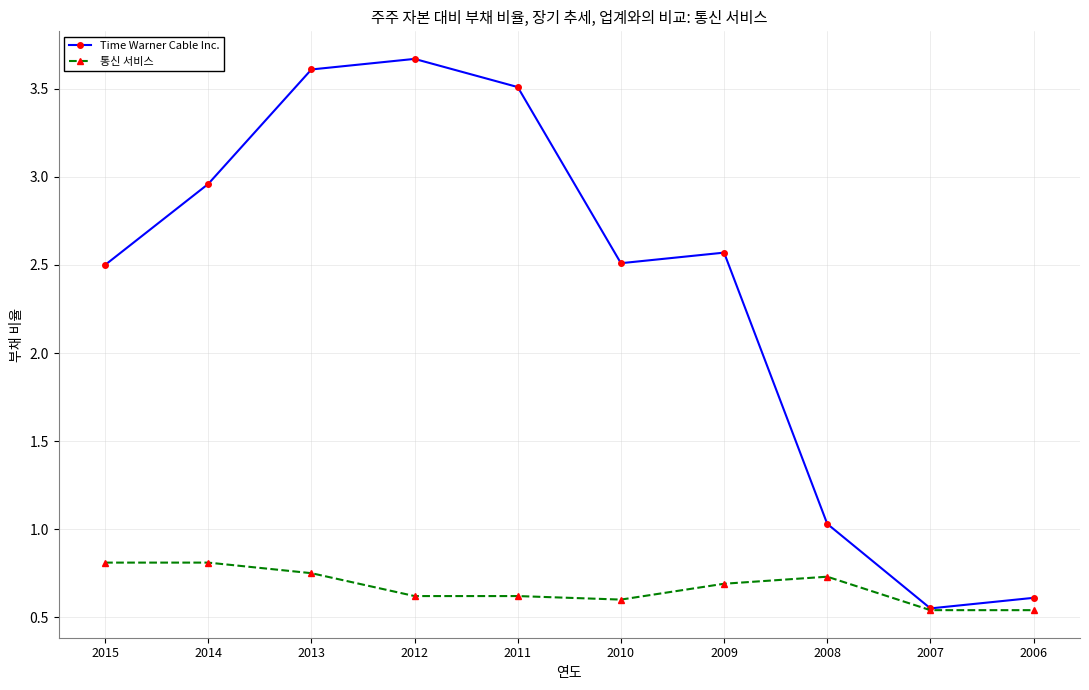

Is the value of 통신 서비스 at 2010 greater than the value of Time Warner Cable Inc. at 2007?

Yes